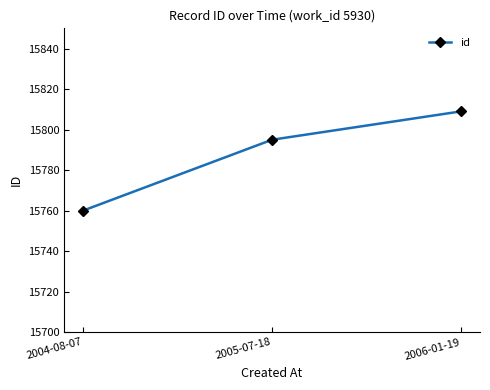

Rank the categories by value from highest to lowest.

2006-01-19, 2005-07-18, 2004-08-07